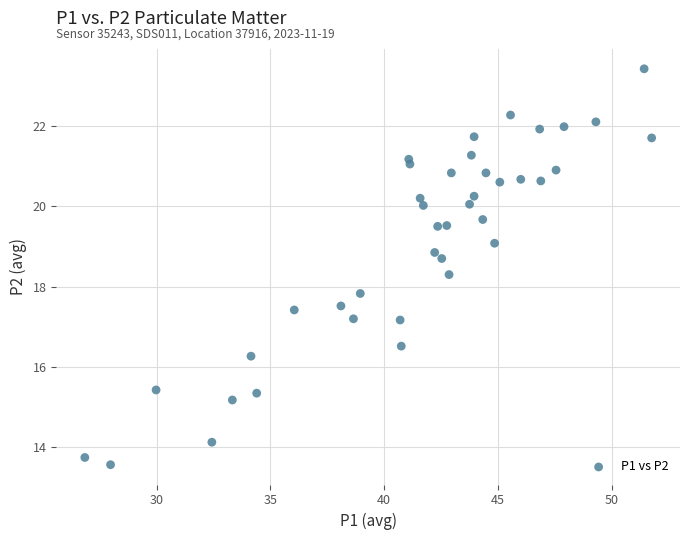

What Y value in the scatter plot is closest to 18?

17.8